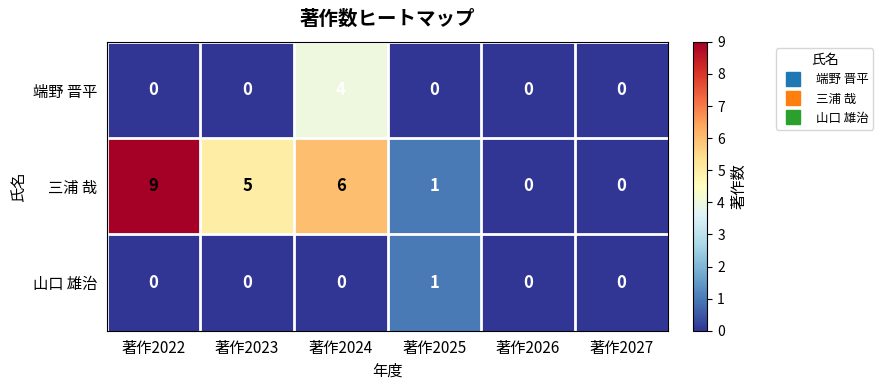

True or false: 端野 晋平 has a value of -2 at 著作2026.

False